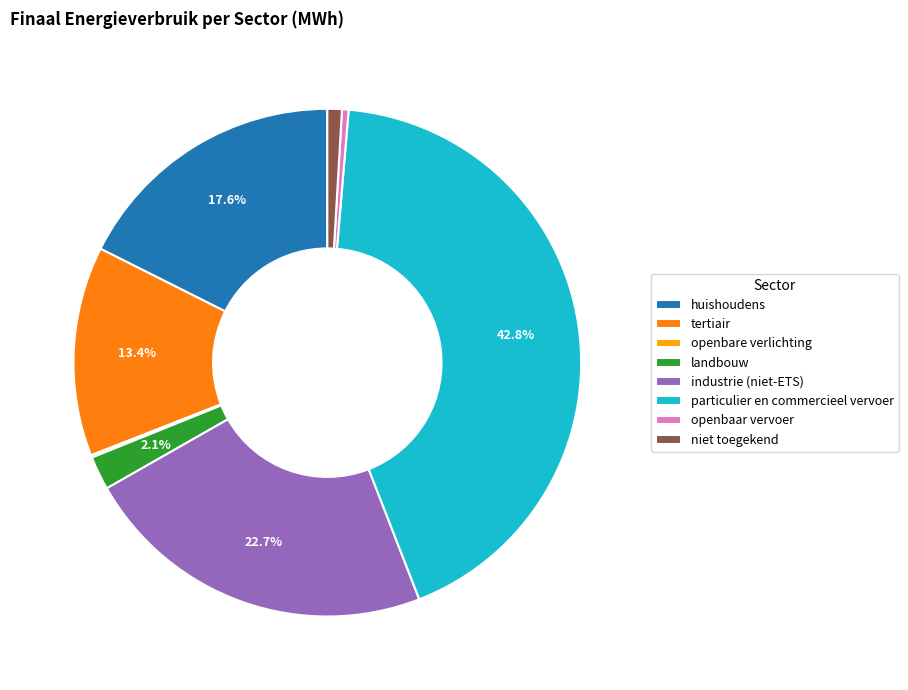

Does any single category account for the majority?

No